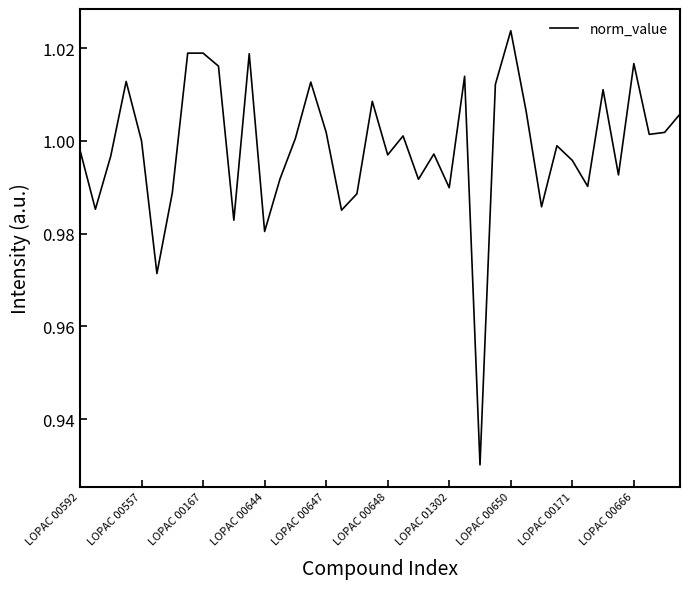

Does the chart have visible grid lines?

No